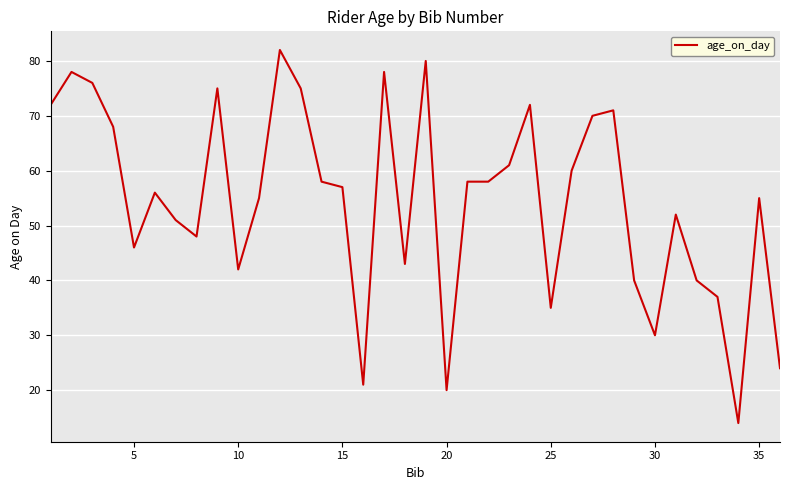

What is the maximum value shown in the chart?

82